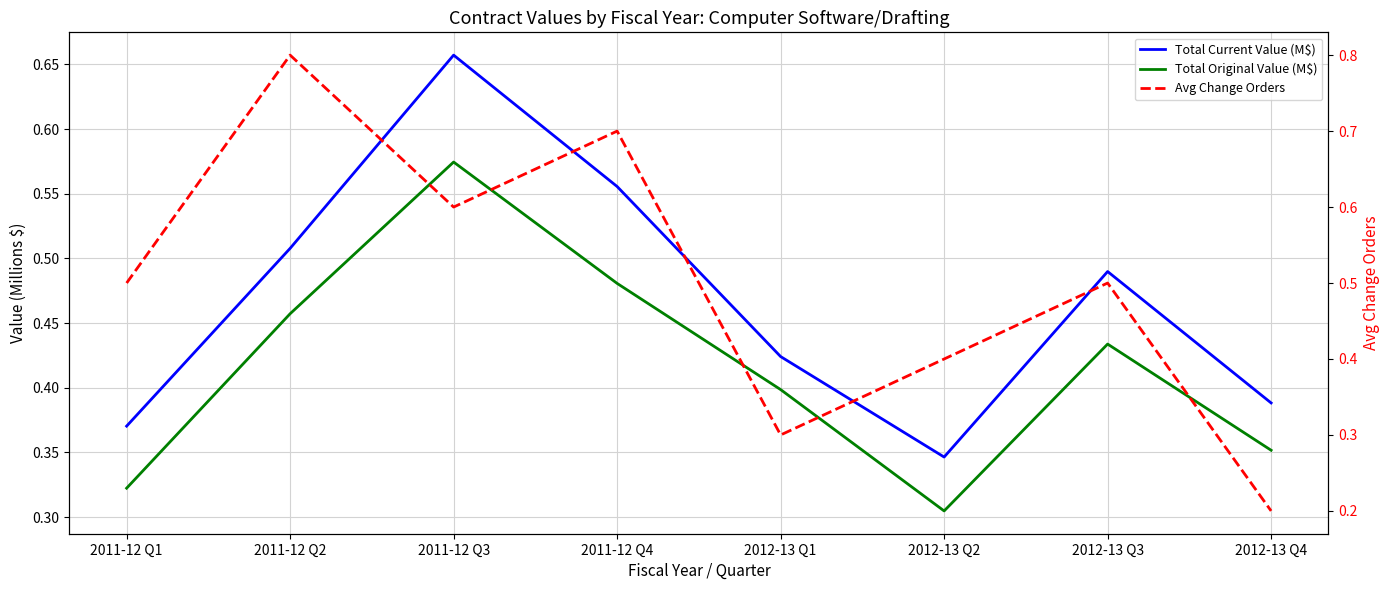

Count the number of categories in the chart.

8